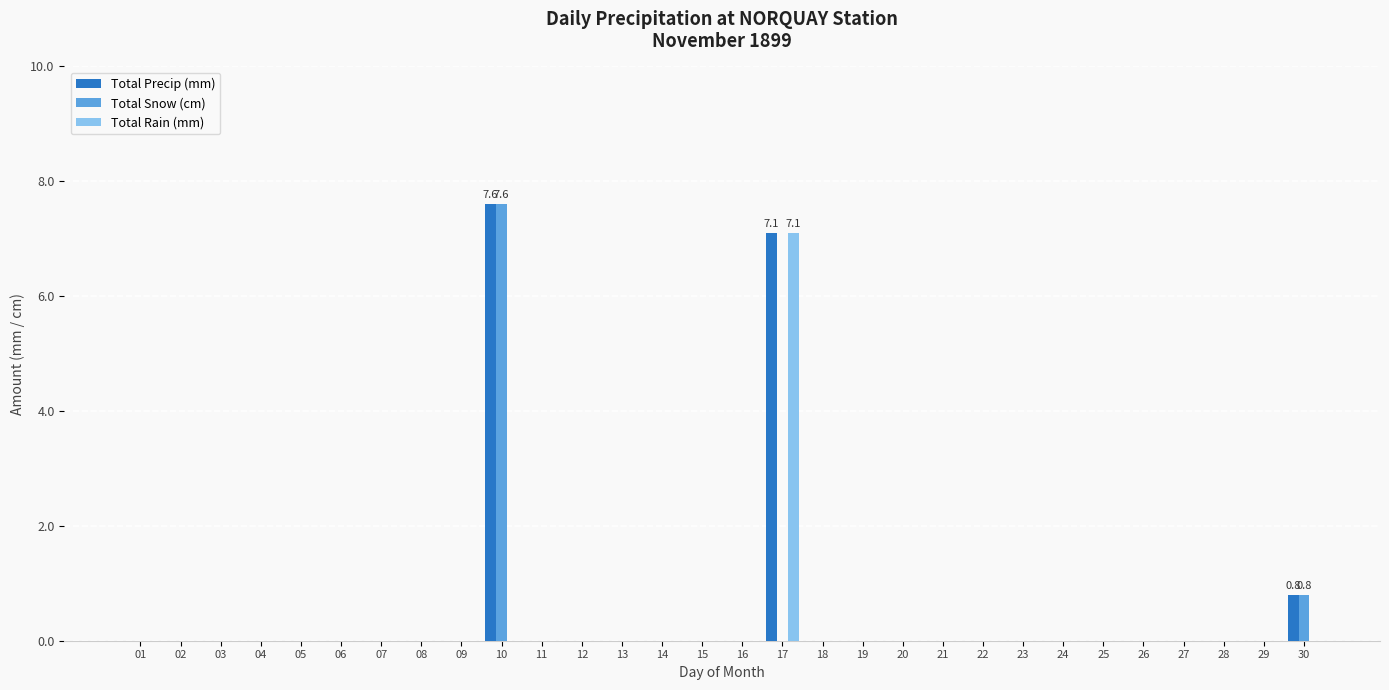

How many categories are shown in the chart?

30